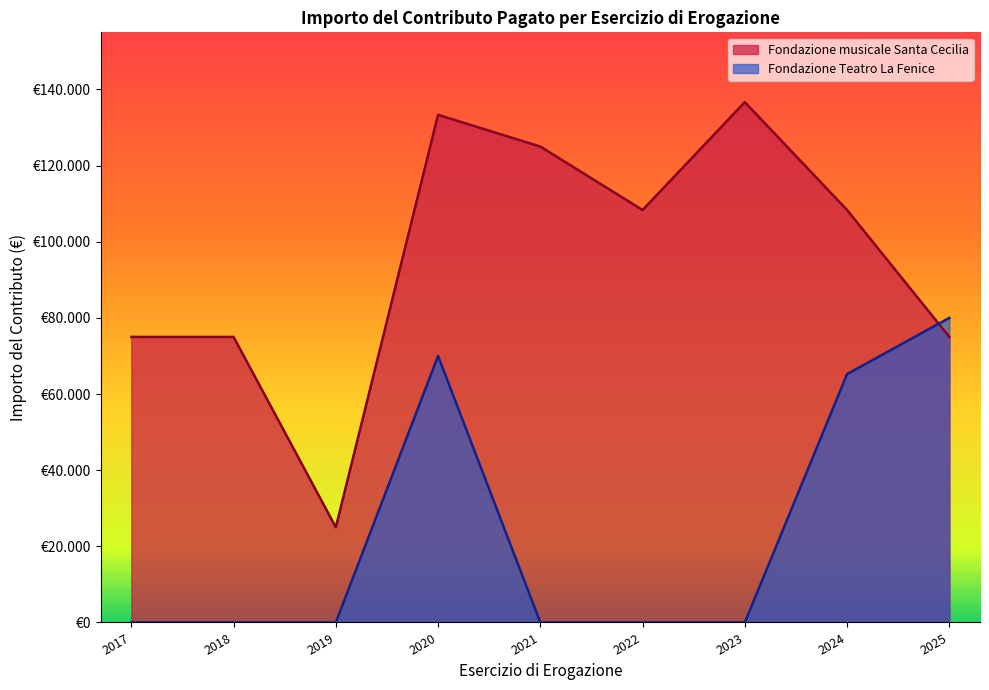

How many interior local peaks does the Fondazione musicale Santa Cecilia series have?

2